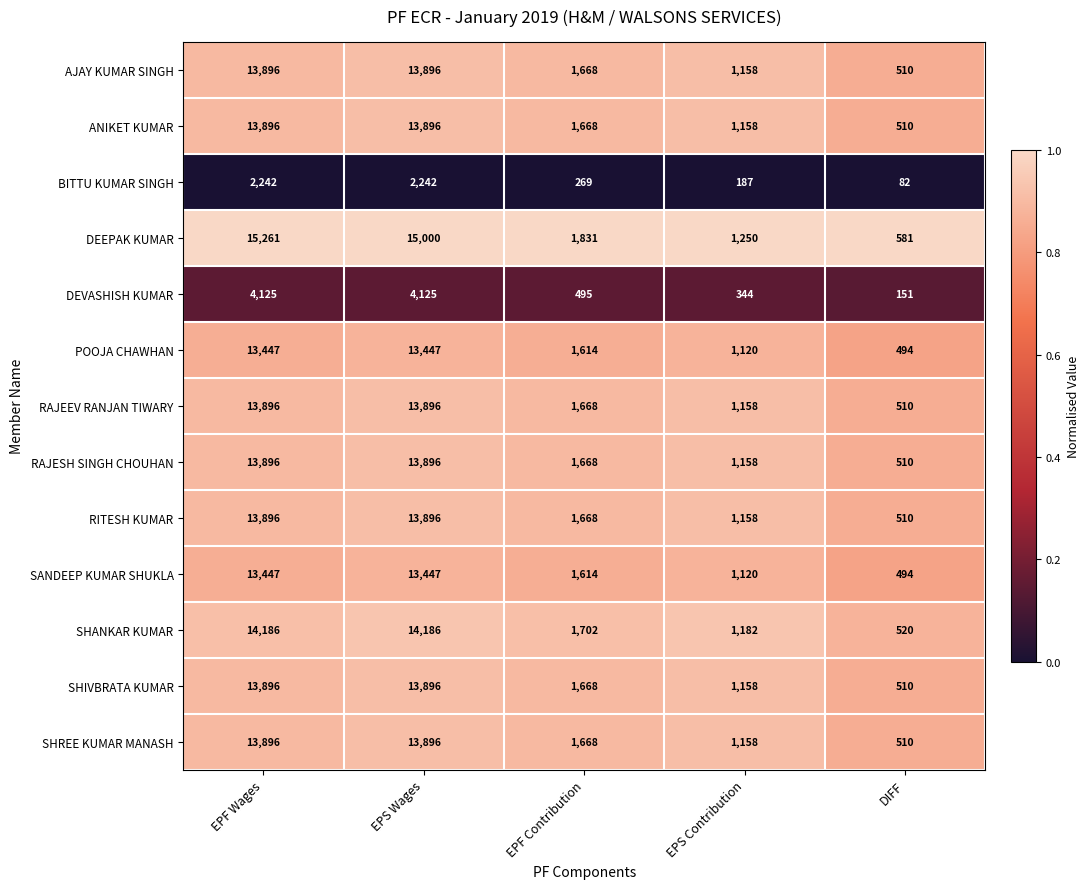

The value of SHREE KUMAR MANASH at EPF Contribution is 2671. True or false?

False